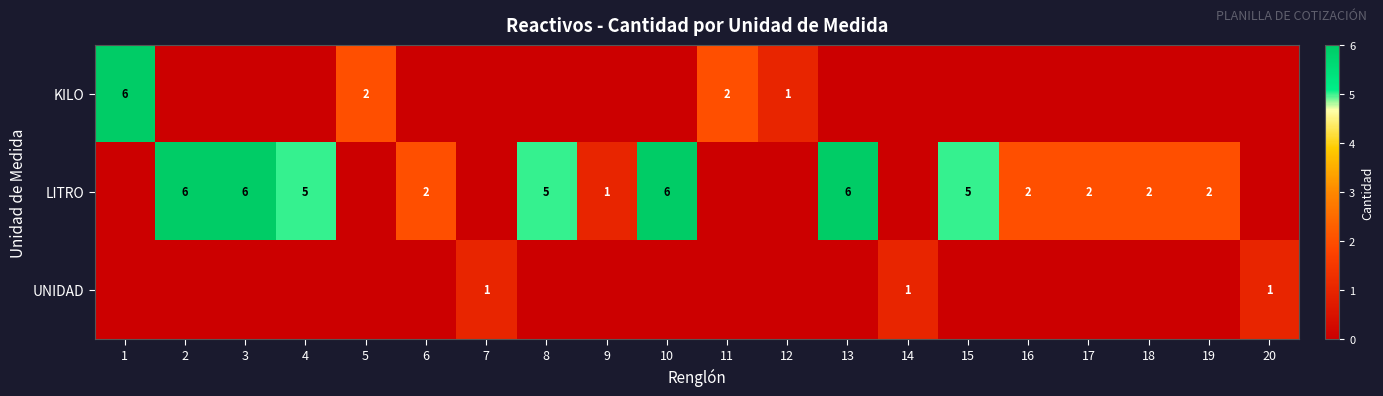

Is it true that LITRO equals 5 at 15?

True